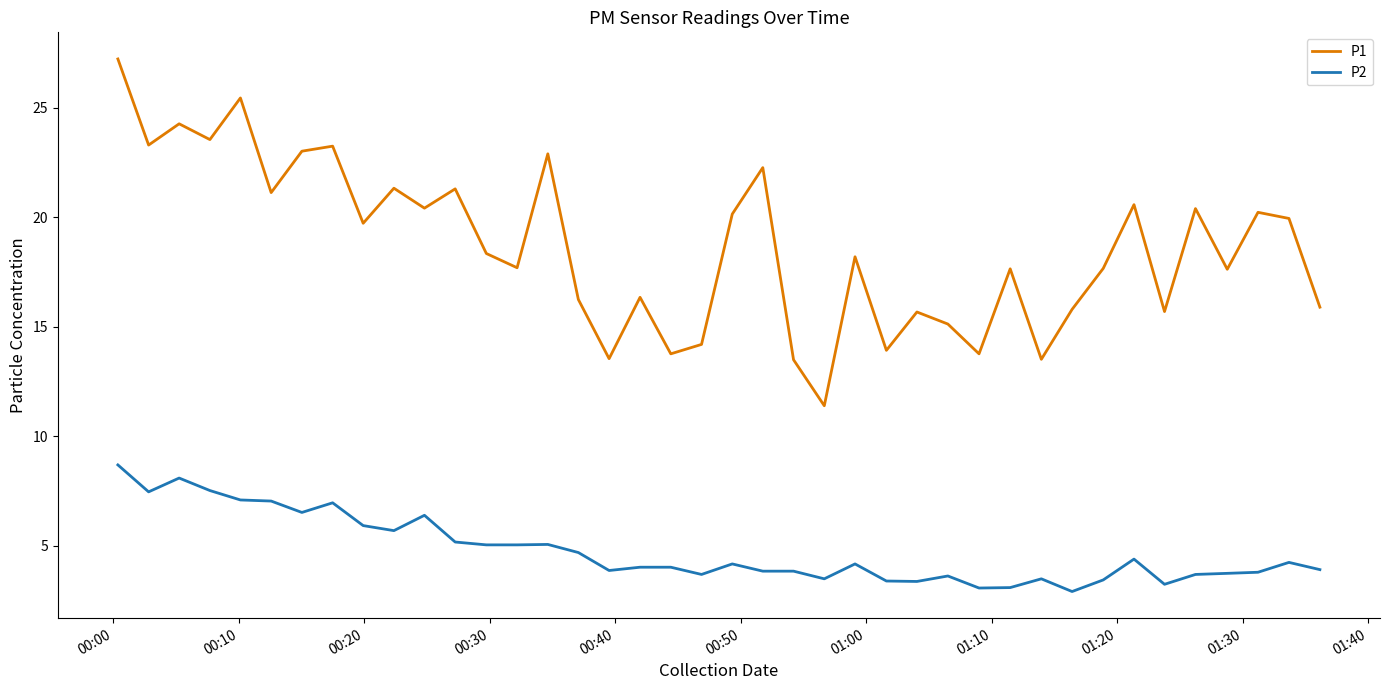

Which series has the largest total across all categories?

P1